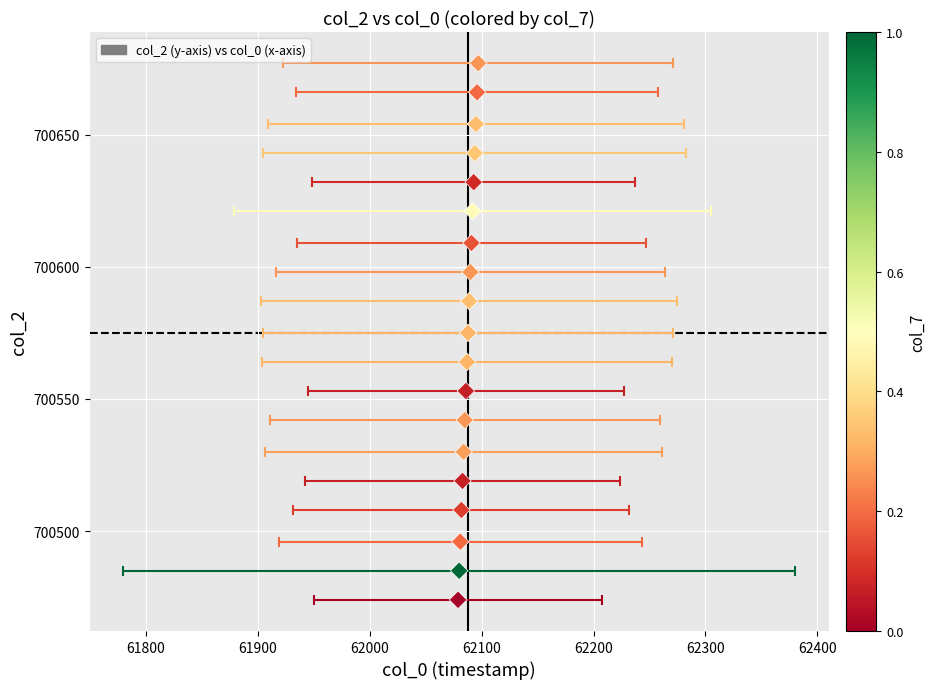

What is the range of X values (max minus min)?

18